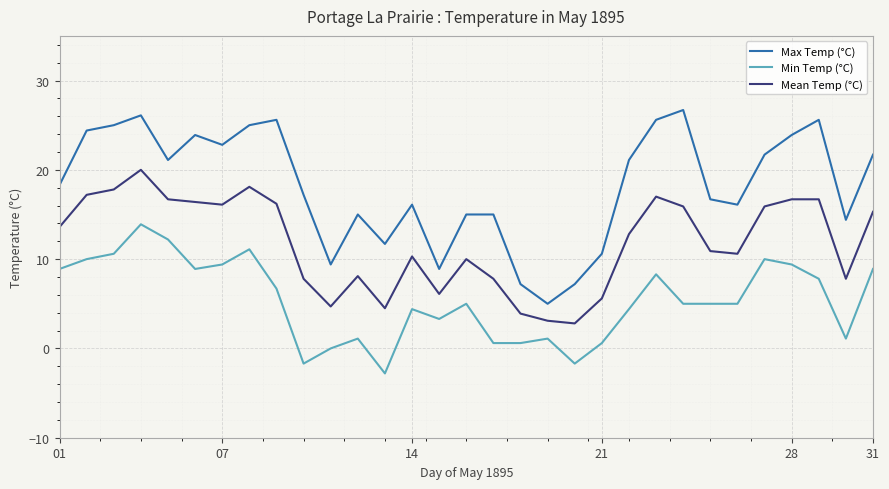

Which series has the largest total across all categories?

Max Temp (°C)